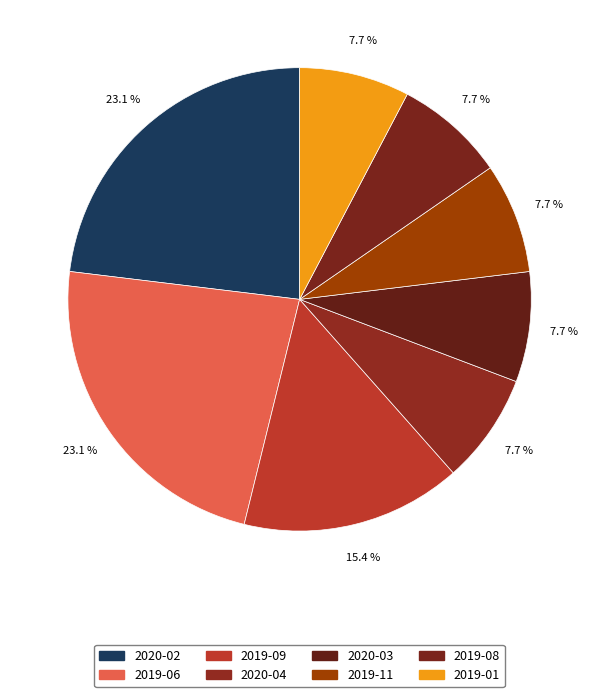

Count the number of slices in the pie.

8